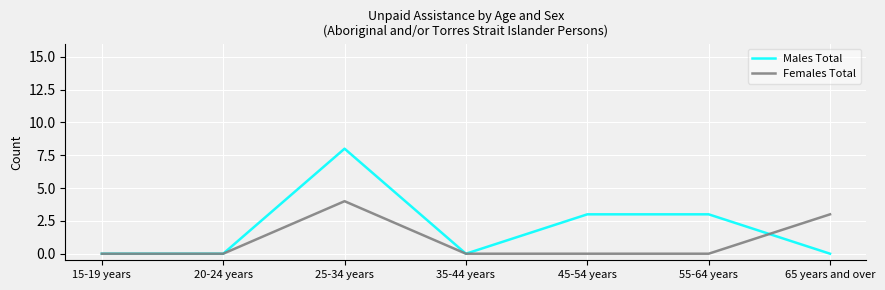

At which category is the sum across all series the highest?

25-34 years